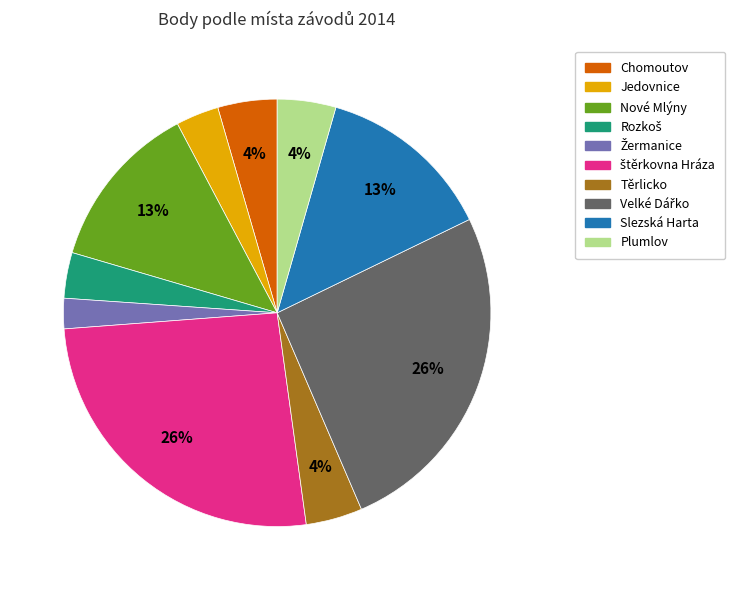

To the nearest percent, what percentage of the pie is Jedovnice?

3%